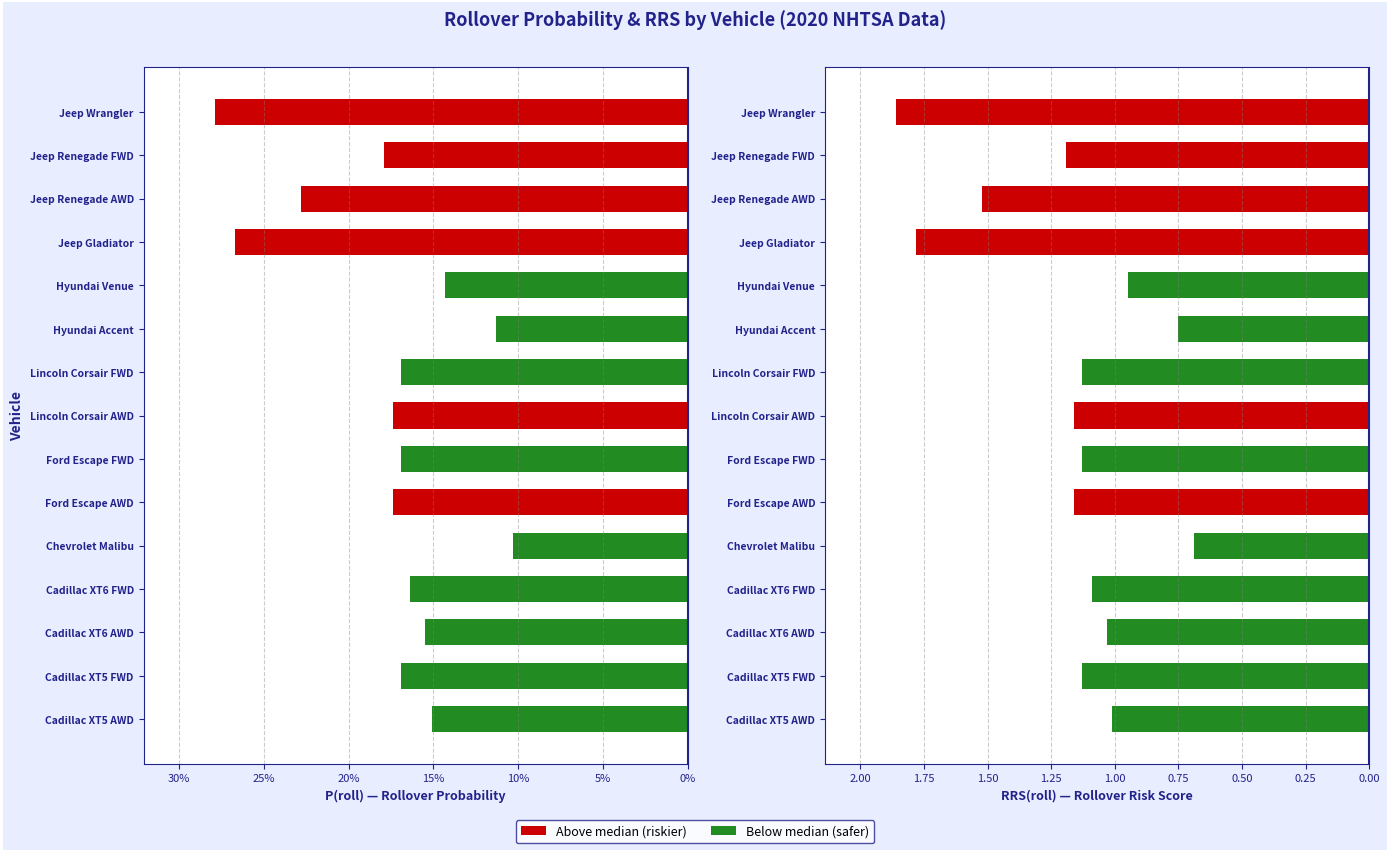

What is the label of the 8th bar from the right?

Lincoln Corsair AWD